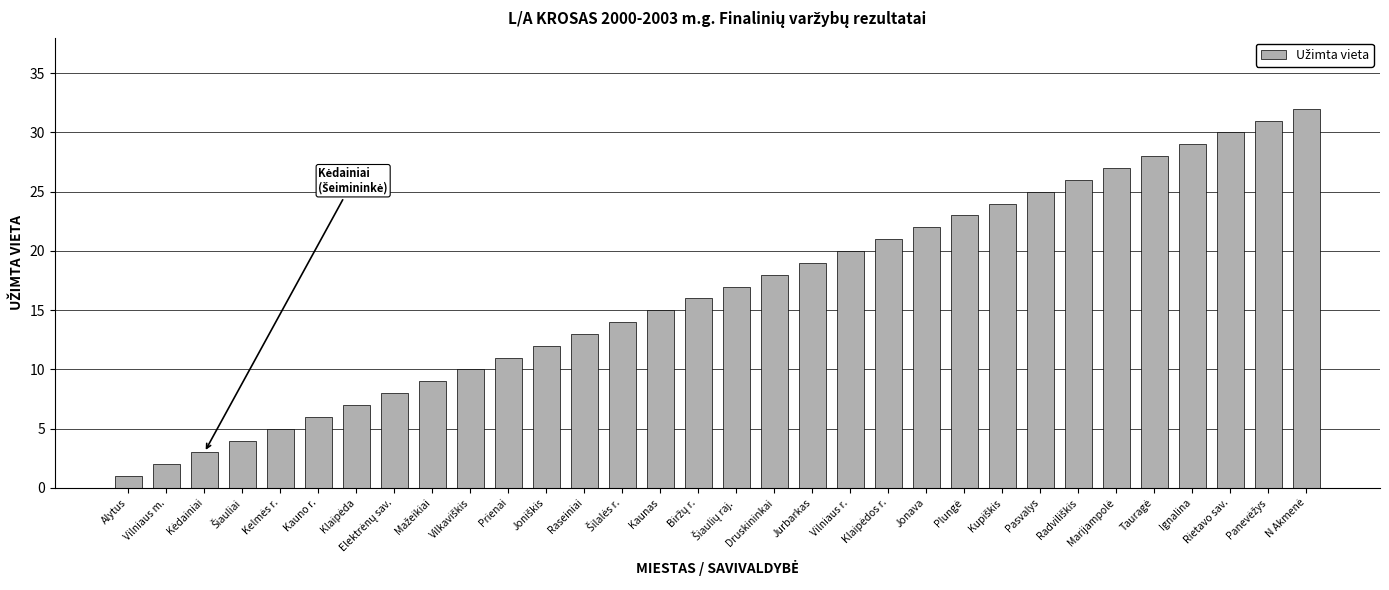

What is the value of the 4th bar from the left?

4